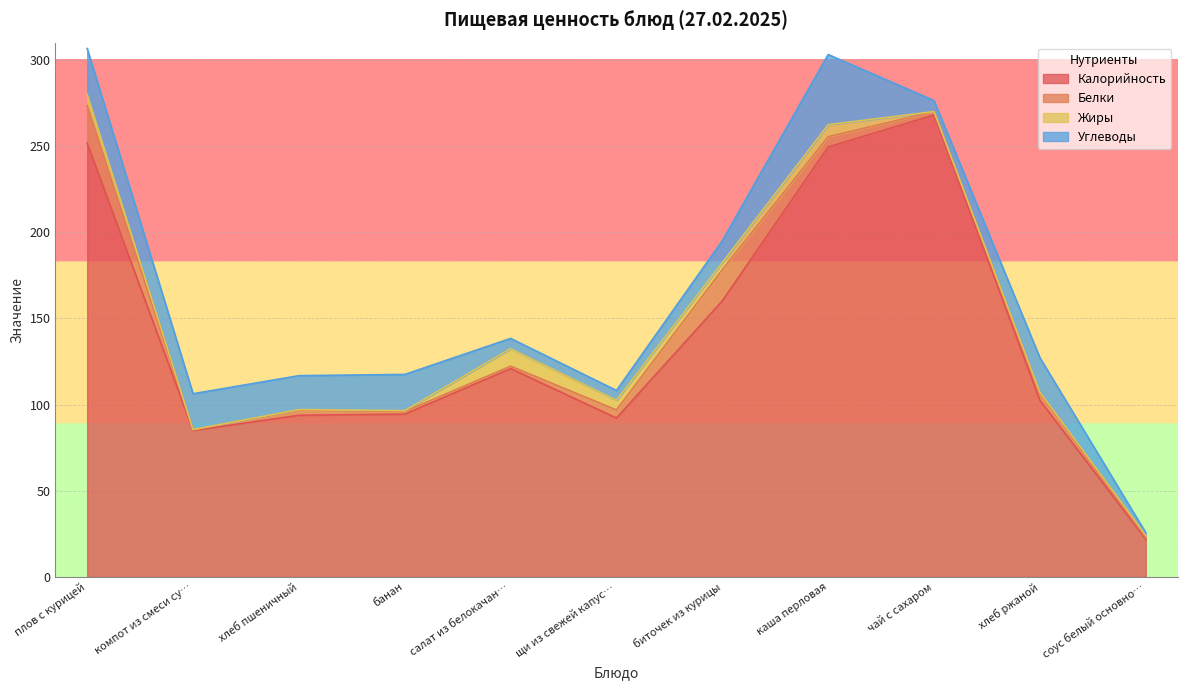

What position from the right is каша перловая?

4